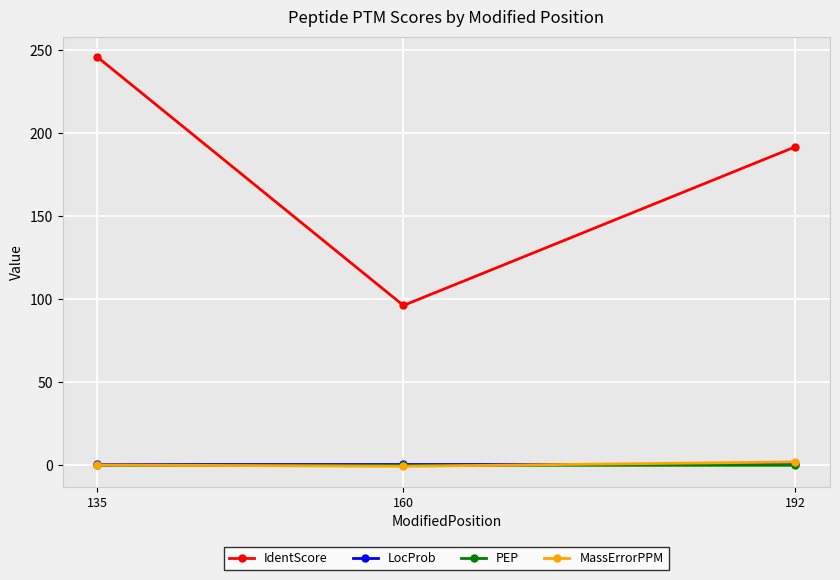

What is the greatest value displayed?

245.8